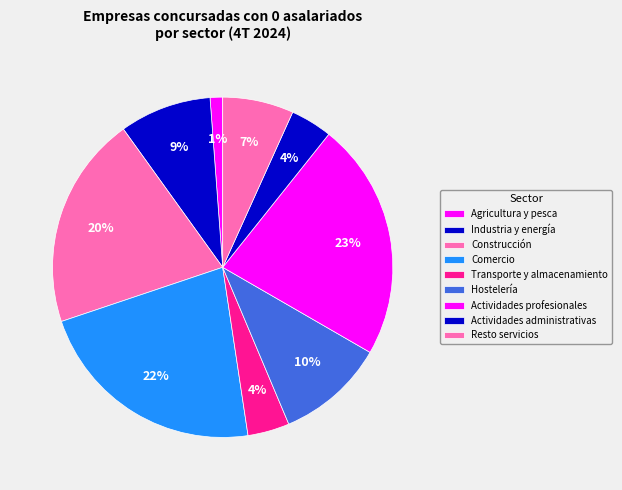

Which slice is the largest?

TOTAL sin datos: Agricultura